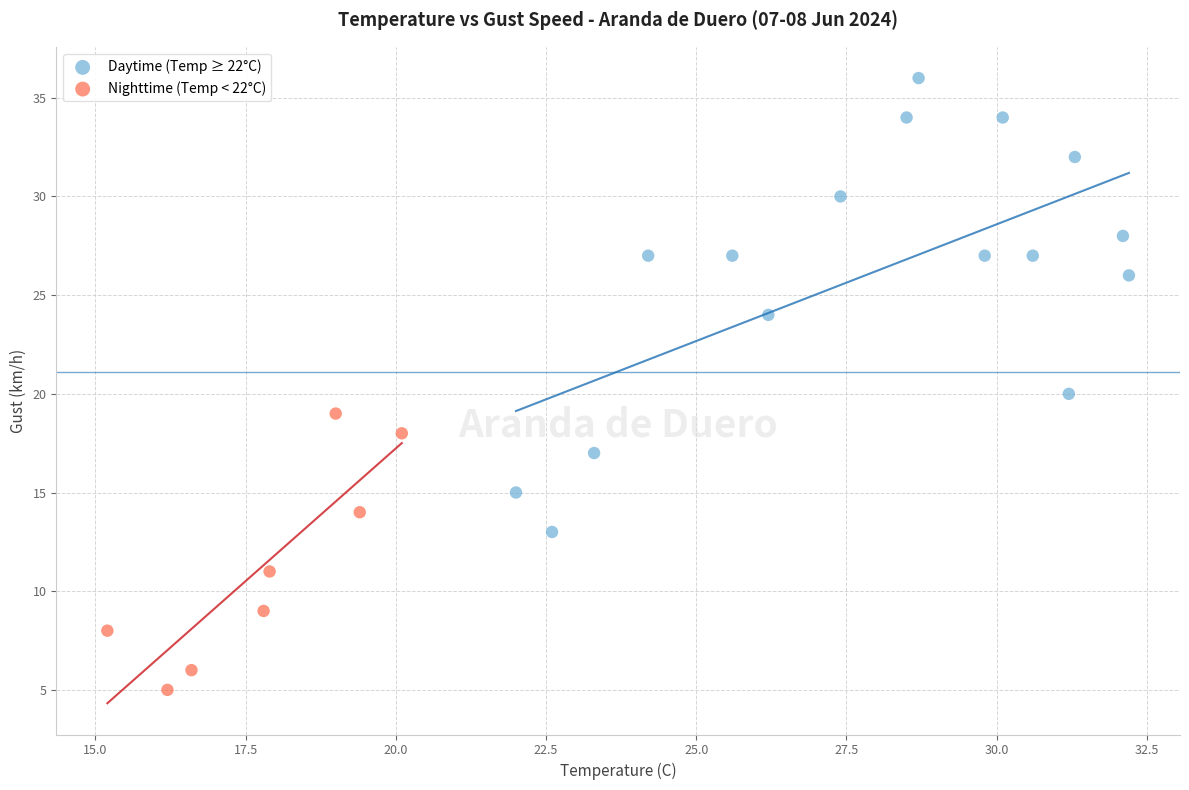

Which series has the widest spread of Y values?

Daytime (Temp ≥ 22°C)